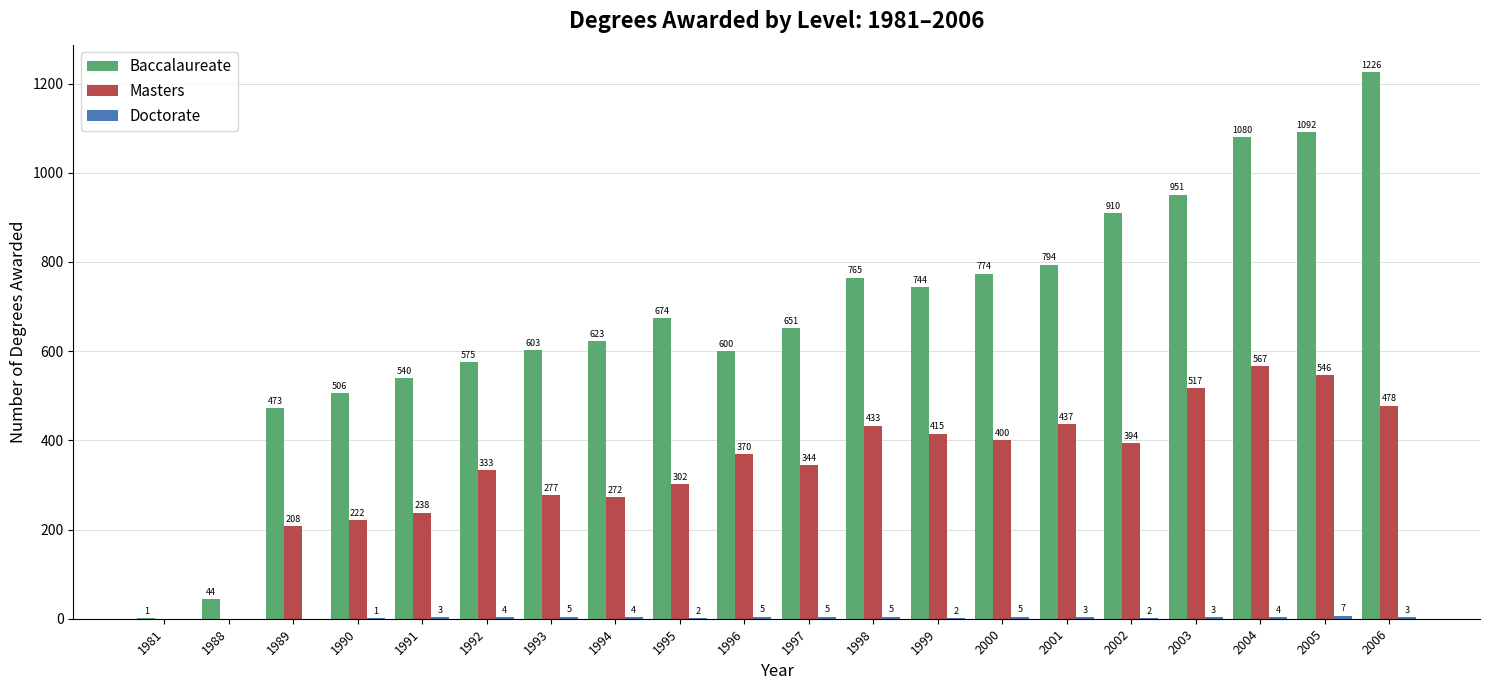

Are the bars grouped side by side (vs. stacked)?

Yes